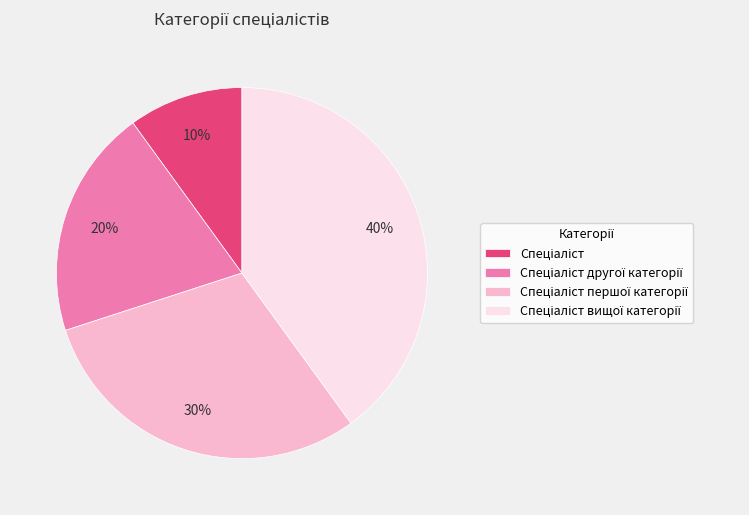

Is there a majority slice in this chart?

No